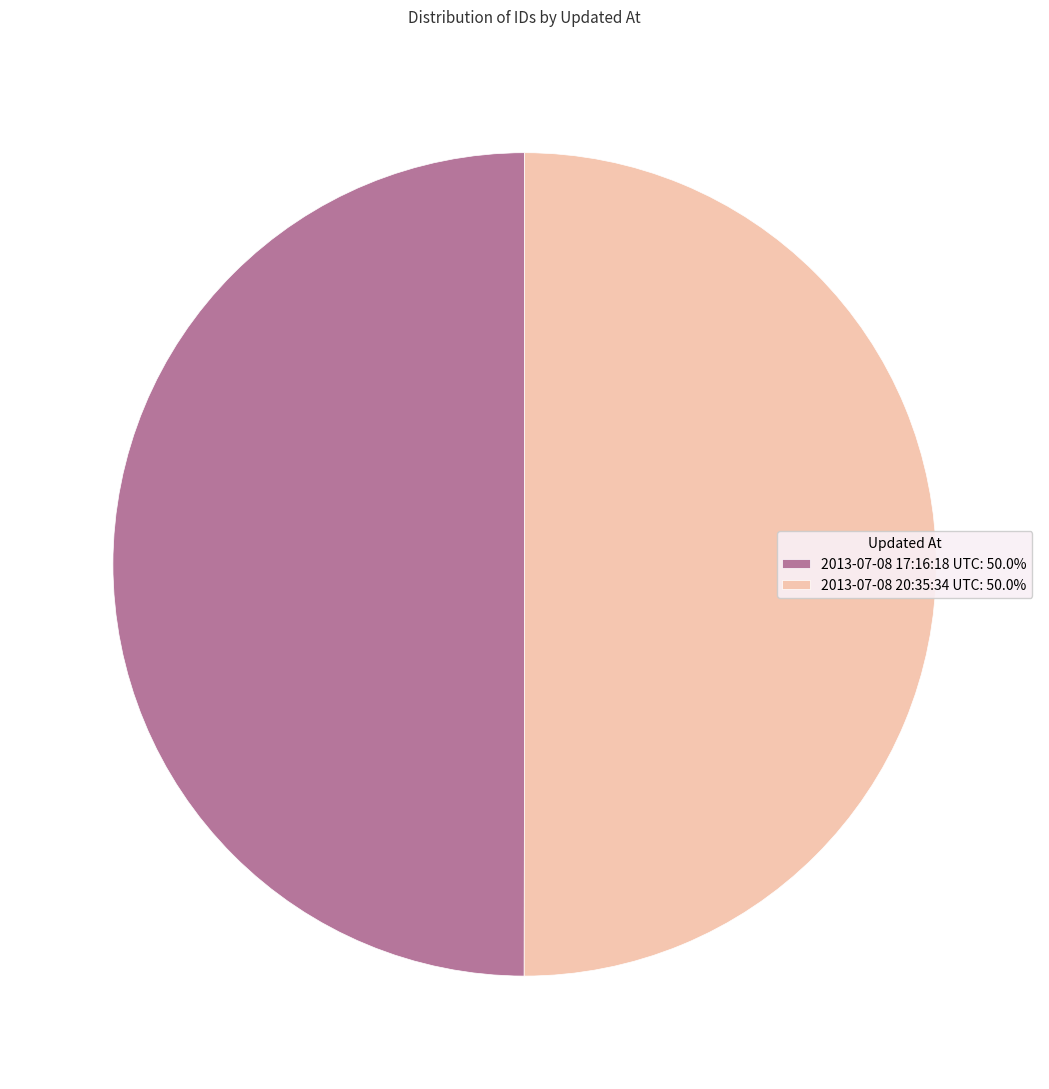

What is the ratio of the value at 2013-07-08 20:35:34 UTC: 50.0% to the value at 2013-07-08 17:16:18 UTC: 50.0%?

1.0